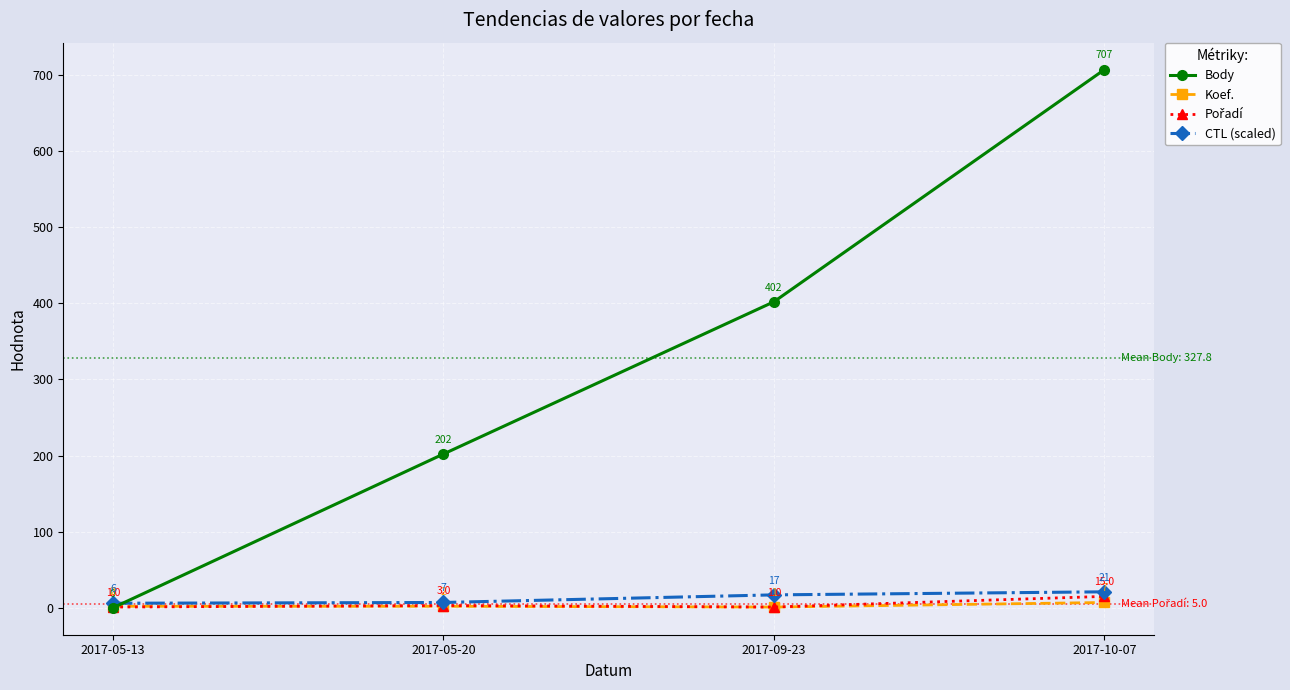

What value does the CTL (scaled) series have at 2017-05-13?

6